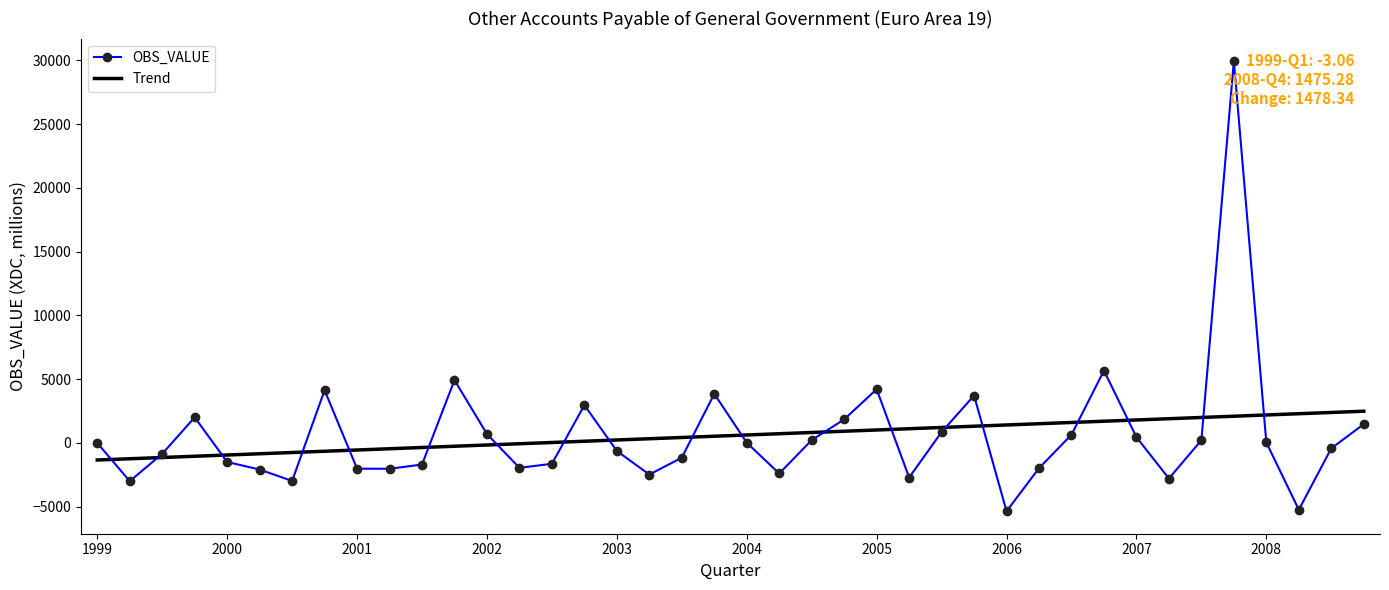

List the series in order of their peak value, lowest first.

Trend, OBS_VALUE